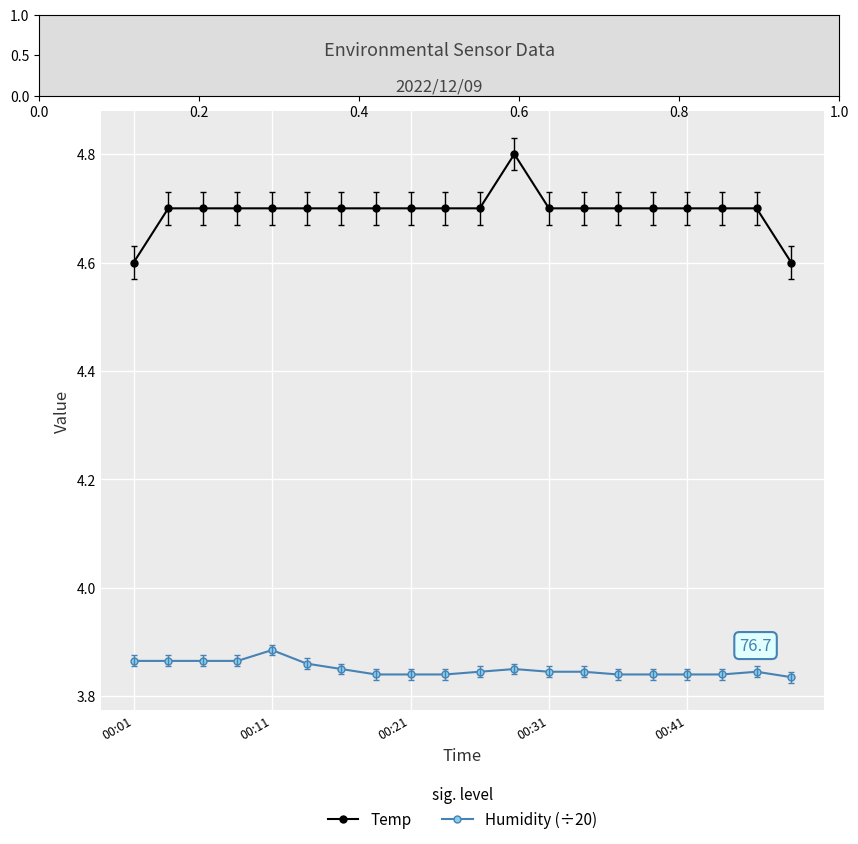

List the series in order of their peak value, highest first.

Temp, Humidity (÷20)